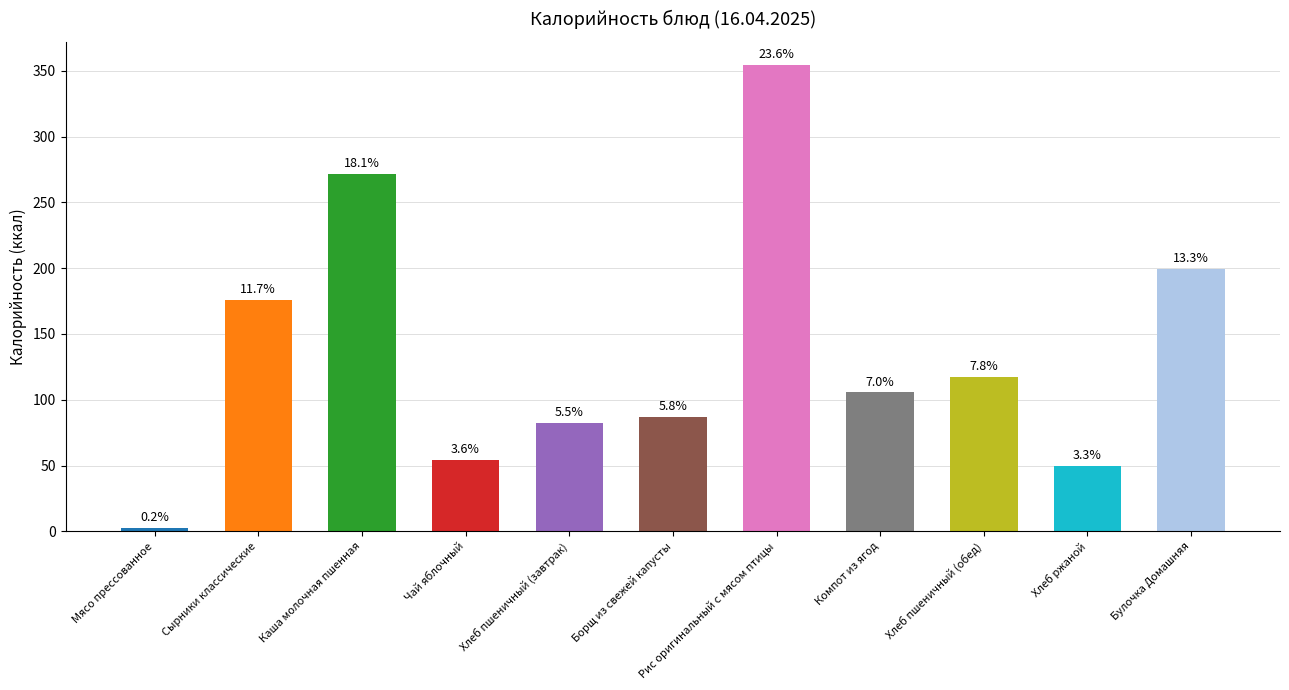

Does the chart contain any negative values?

No